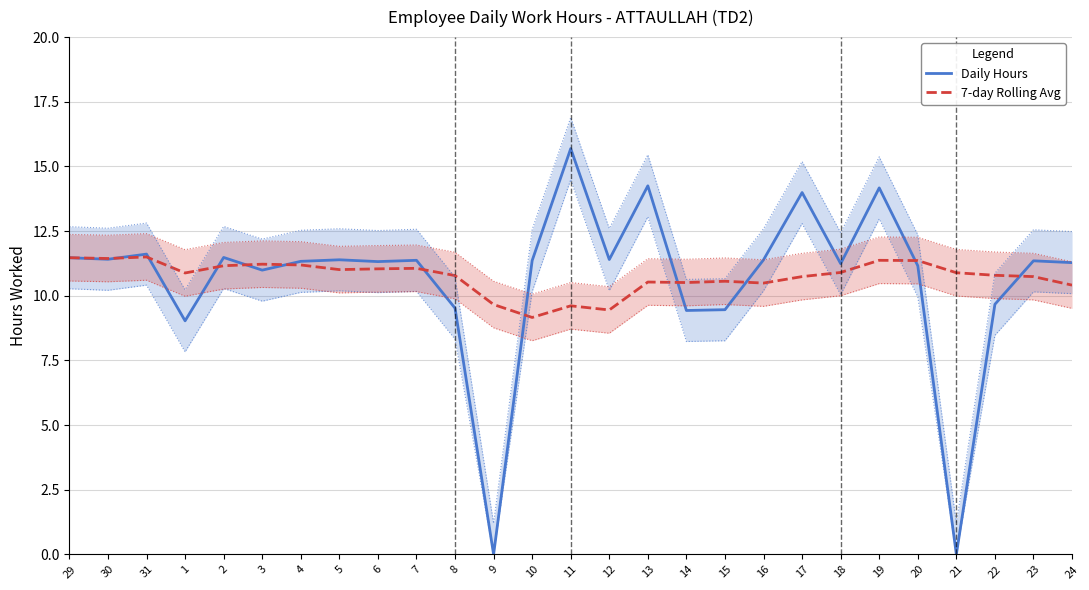

Is it true that Daily Hours equals 16.4 at 15?

False